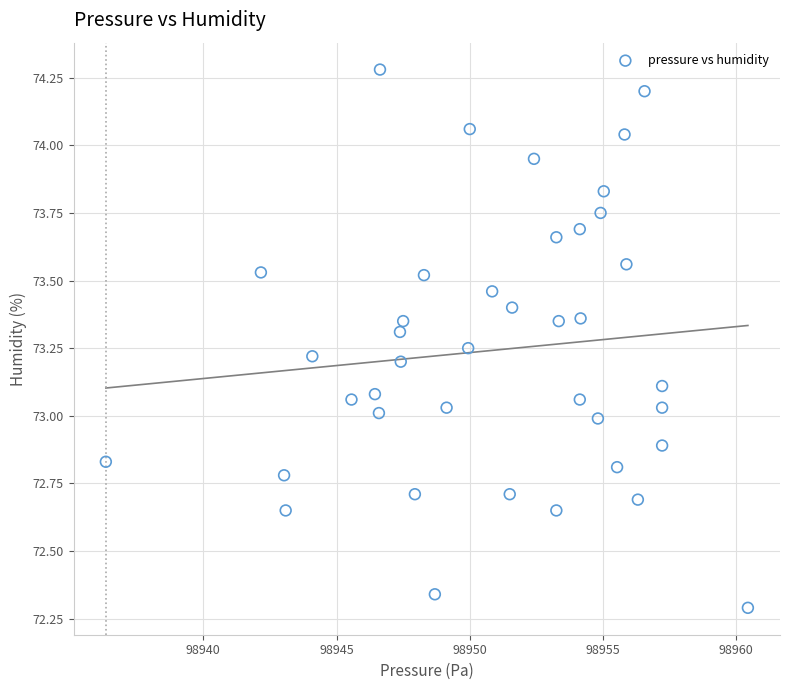

What is the range of X values (max minus min)?

24.1